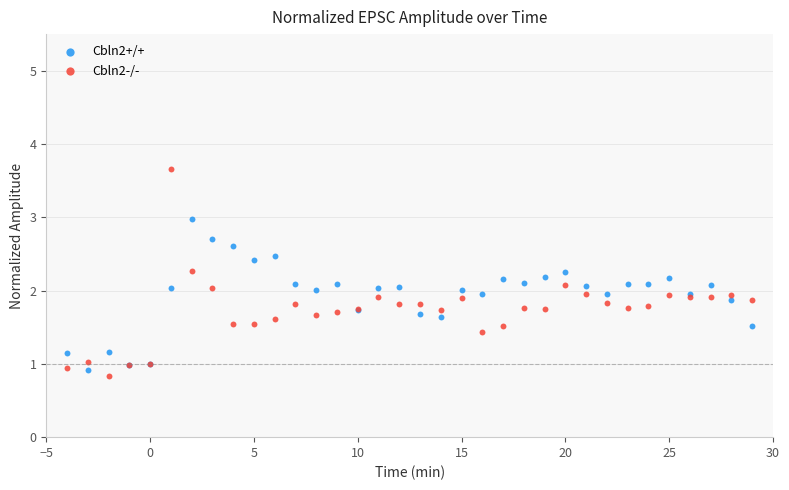

Which series reaches the maximum Y coordinate?

Cbln2-/-